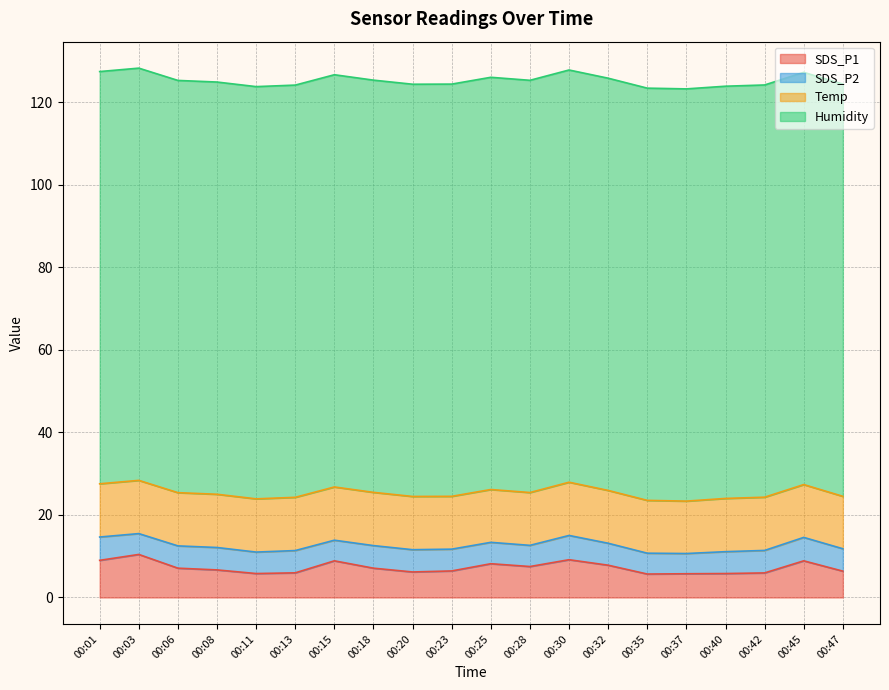

Reading left to right, list all the values displayed in this chart.

SDS_P1: 9.0	10.4	7.1	6.7	5.8	6.0	8.9	7.1	6.2	6.4	8.2	7.5	9.2	7.8	5.7	5.8	5.8	6.0	8.9	6.4
SDS_P2: 5.7	5.0	5.4	5.4	5.2	5.4	5.0	5.5	5.4	5.3	5.2	5.1	5.9	5.3	5.0	4.9	5.3	5.5	5.7	5.4
Temp: 12.9	12.9	12.9	12.9	12.9	12.9	12.9	12.9	12.9	12.8	12.8	12.8	12.9	12.8	12.8	12.7	12.9	12.9	12.8	12.7
Humidity: 99.9	99.9	99.9	99.9	99.9	99.9	99.9	99.9	99.9	99.9	99.9	99.9	99.9	99.9	99.9	99.9	99.9	99.9	99.9	99.9